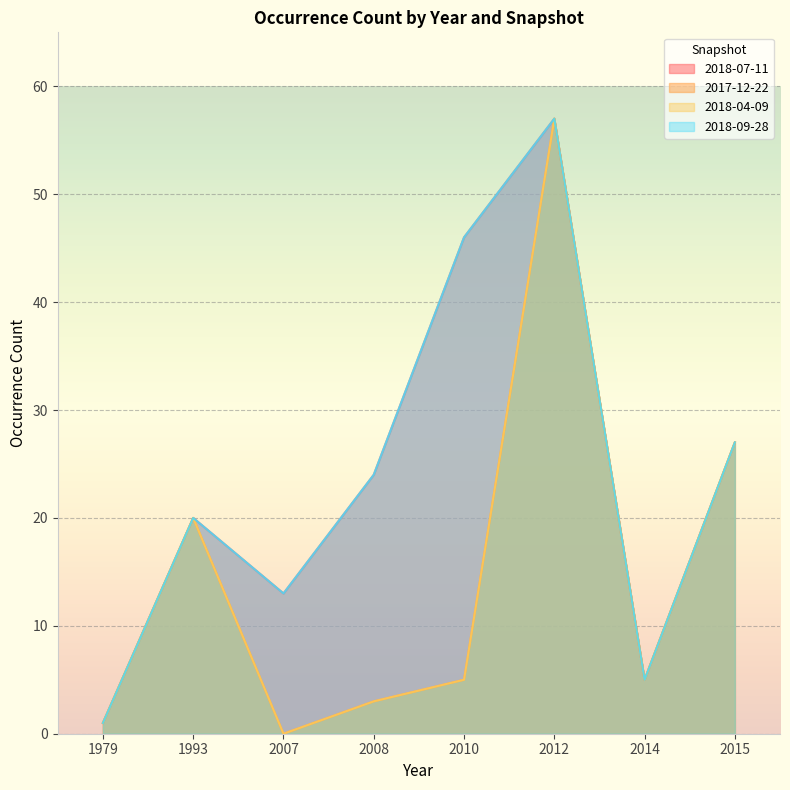

True or false: 2018-07-11 and 2018-04-09 intersect in this chart.

False